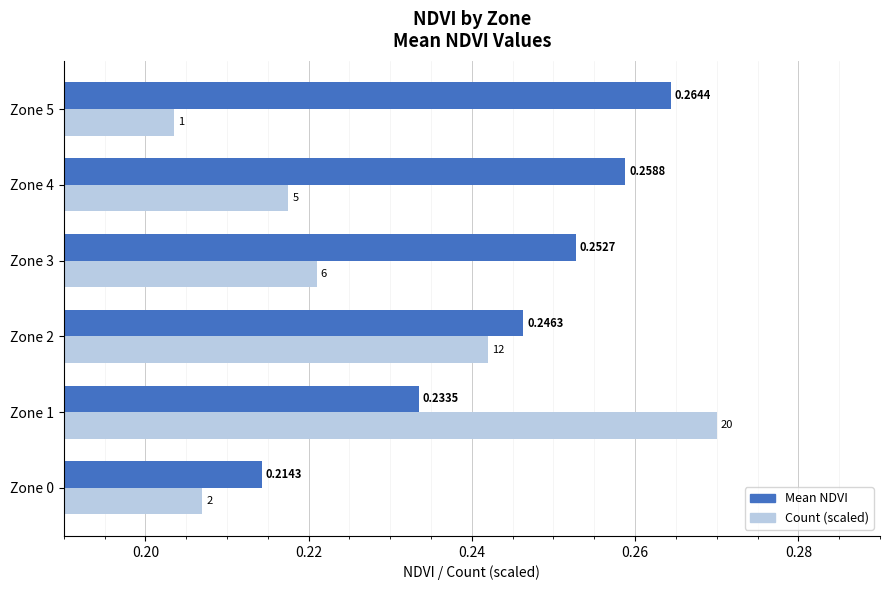

Is the value of Count (scaled) at Zone 5 greater than the value of Mean NDVI at Zone 3?

No